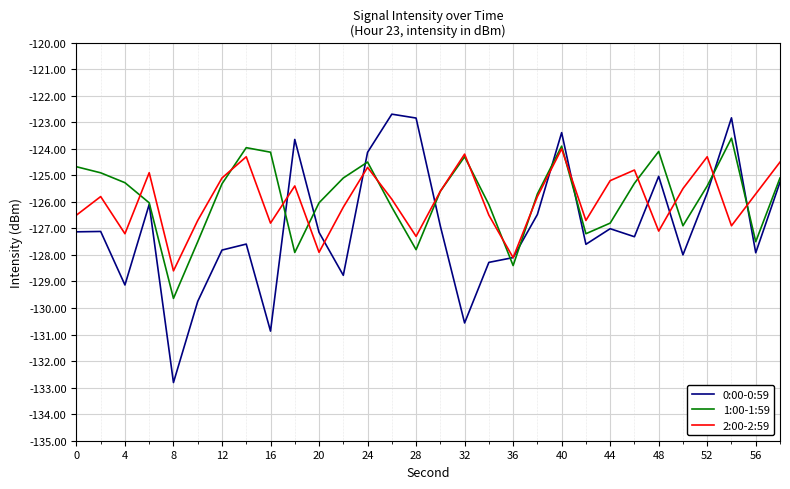

What is the greatest value displayed?

-122.7